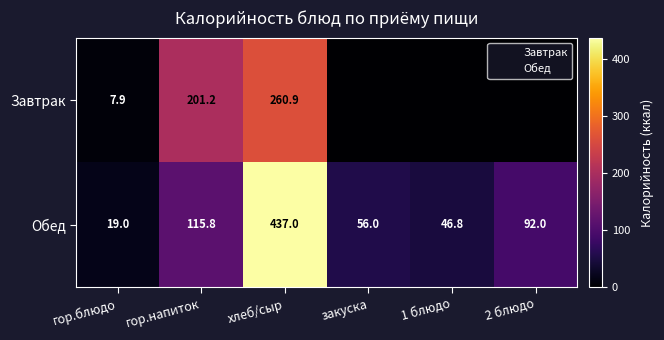

Which series has the largest range (max minus min)?

Обед